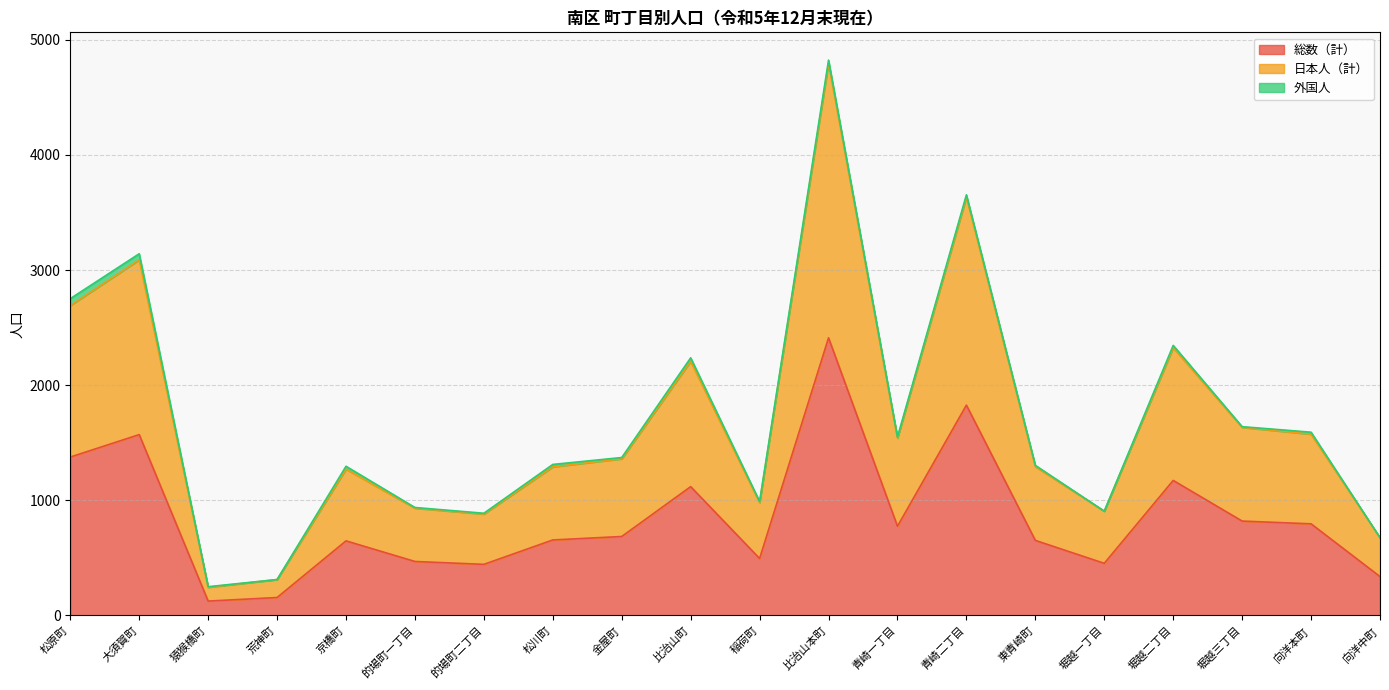

What is the lowest value of the 総数（計） series?

125